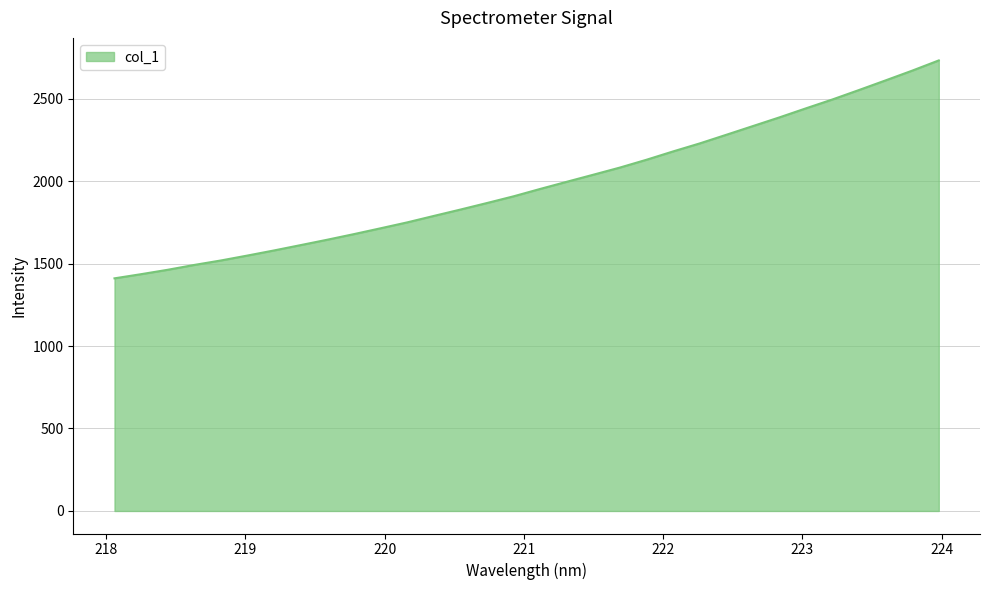

What is the difference between the maximum and minimum values?

1321.0